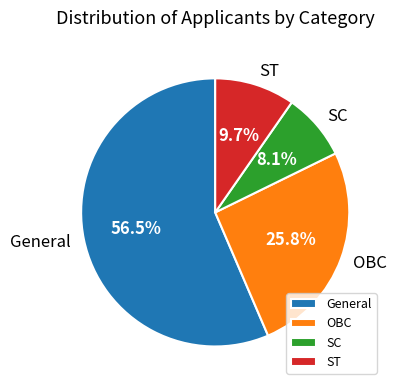

What percentage is the SC slice, to the nearest percent?

8%